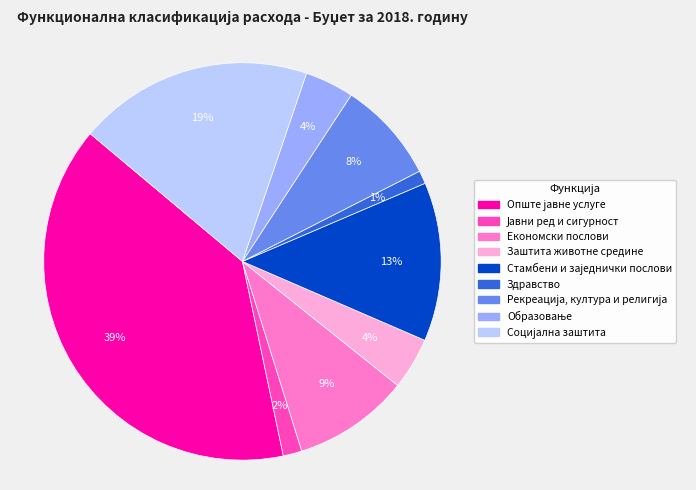

To the nearest percent, what is the difference between the largest and smallest slice percentages?

38%